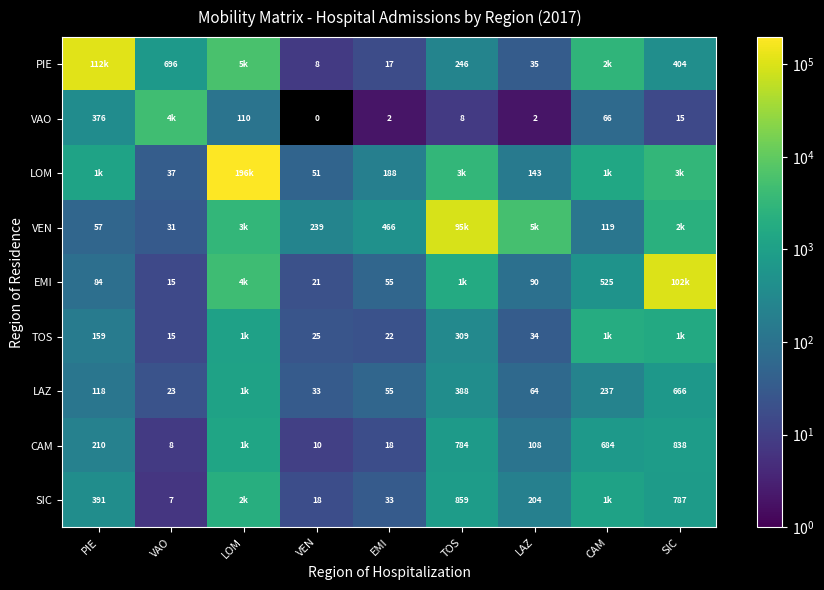

Rank the series at VEN from highest to lowest value.

VEN, LOM, LAZ, TOS, EMI, SIC, CAM, PIE, VAO